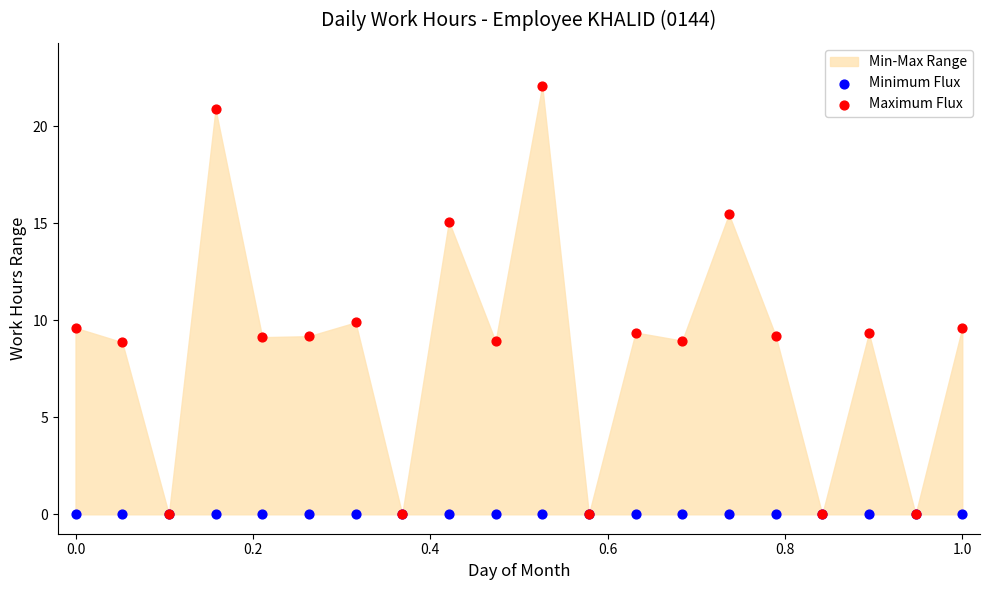

Which series contains the highest Y value?

Maximum Flux